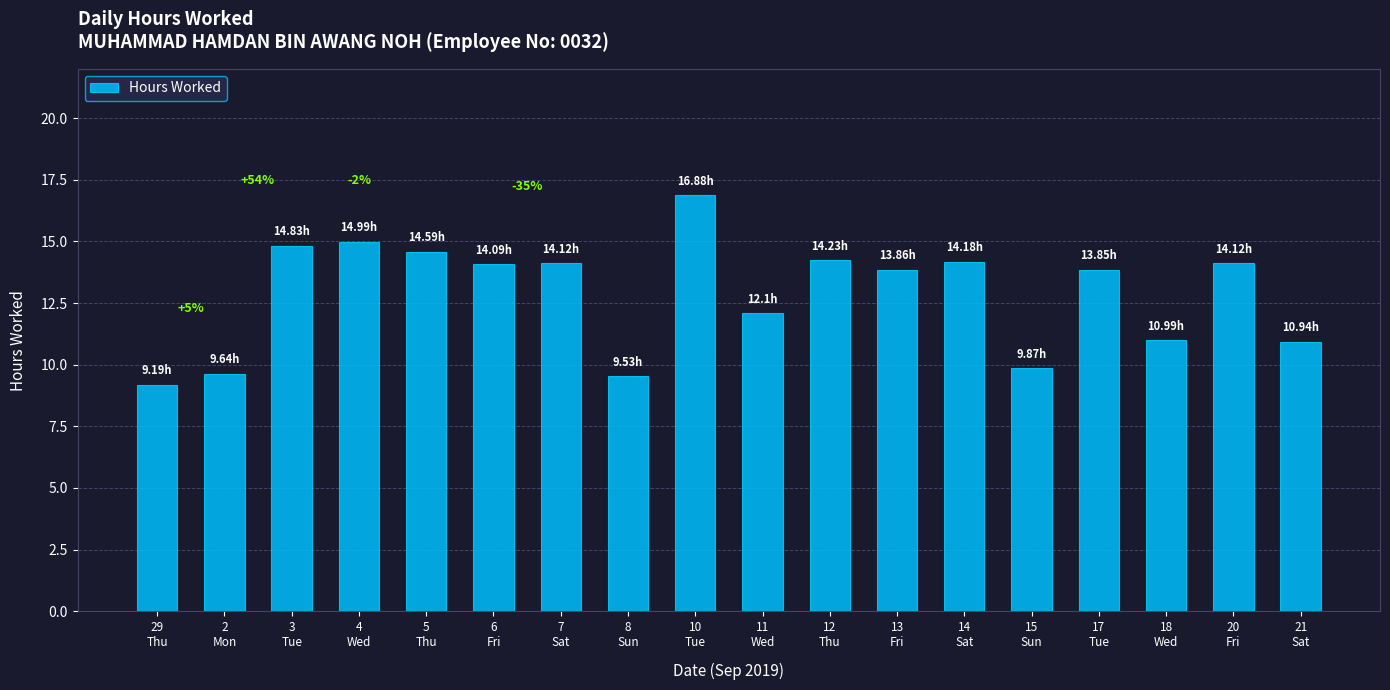

Does the chart contain stacked bars?

No